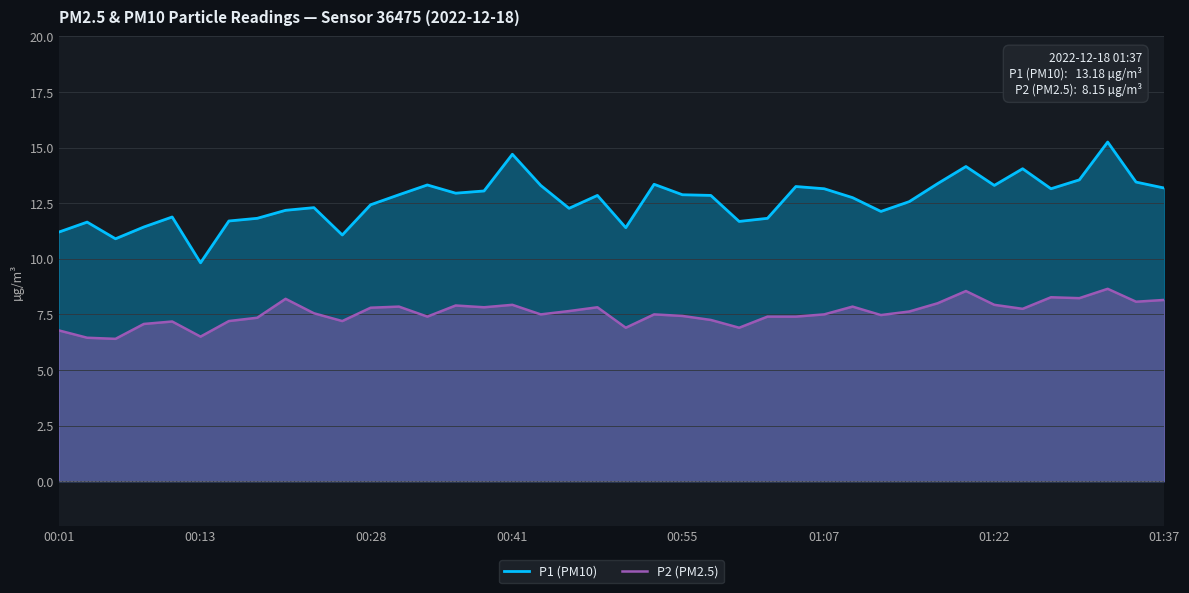

How many interior local valleys does the P1 (PM10) series have?

10